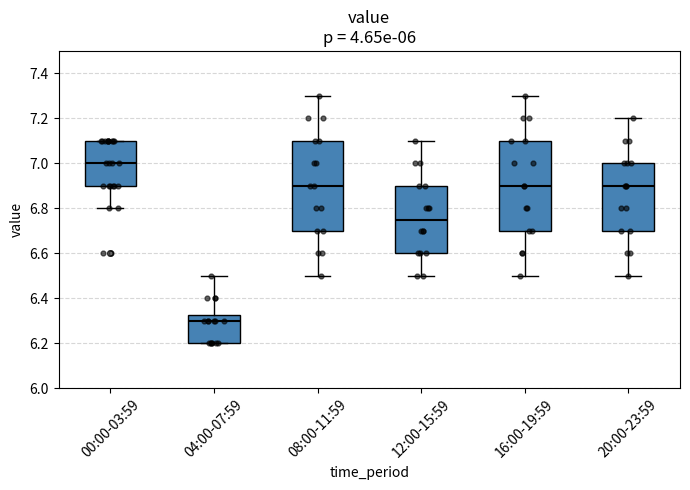

Reading left to right, transcribe this box plot: for each box, give where its median line is, the range the box spans, and where its two whiskers end, as read against the y-axis. The values are not printed on the chart, so give them approximately, as read against the axis.

00:00-03:59: median 7.00, box 6.90 to 7.10, whiskers 6.80 to 7.10
04:00-07:59: median 6.30, box 6.20 to 6.32, whiskers 6.20 to 6.50
08:00-11:59: median 6.90, box 6.70 to 7.10, whiskers 6.50 to 7.30
12:00-15:59: median 6.76, box 6.60 to 6.90, whiskers 6.50 to 7.10
16:00-19:59: median 6.90, box 6.70 to 7.10, whiskers 6.50 to 7.30
20:00-23:59: median 6.90, box 6.70 to 7.00, whiskers 6.50 to 7.20